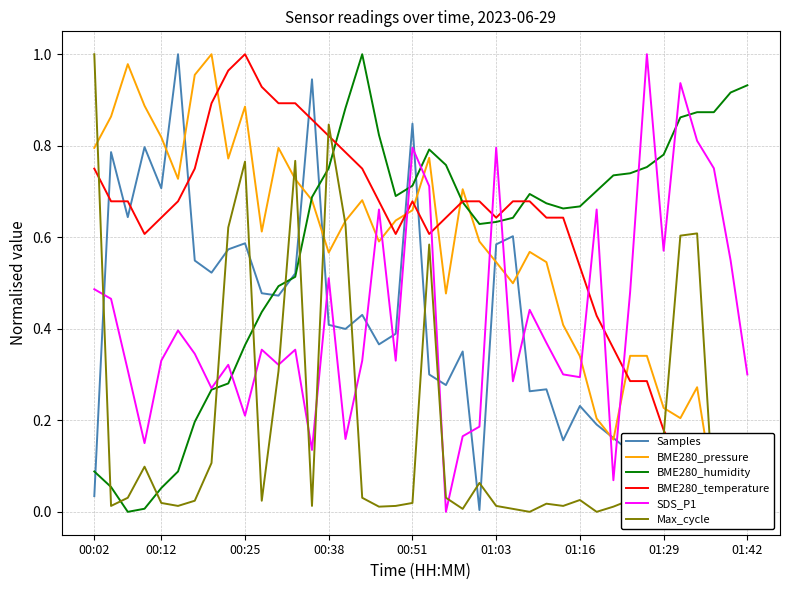

How many times do BME280_temperature and BME280_pressure cross each other?

9